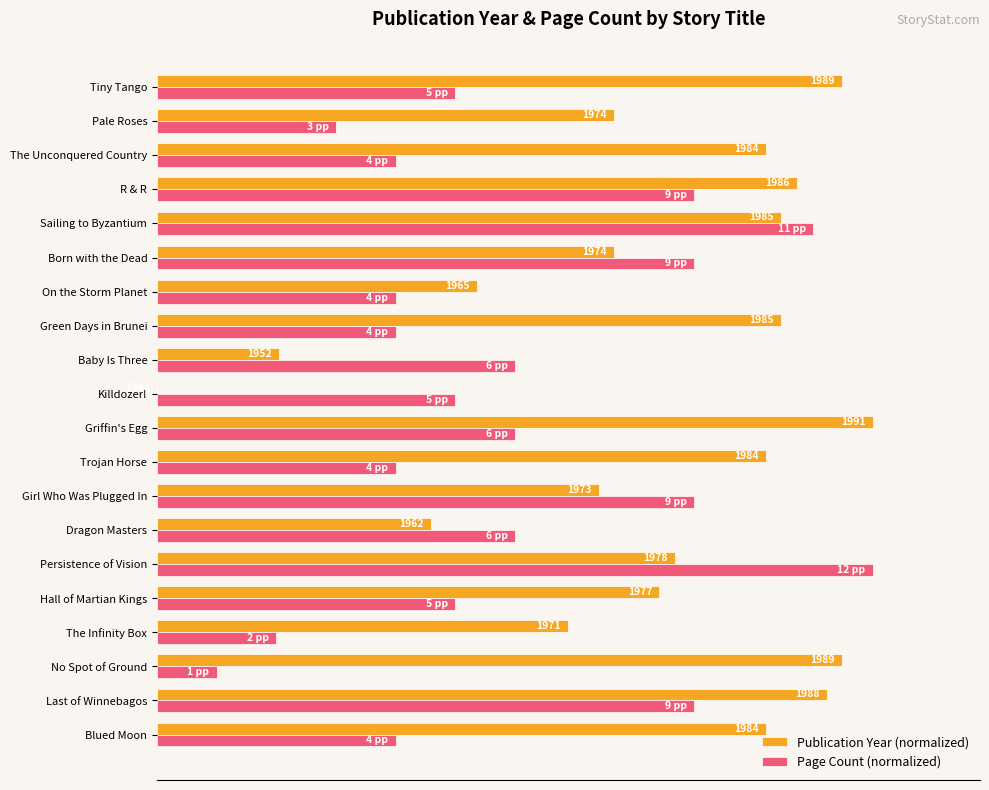

What are all the series names shown in the legend?

Publication Year (normalized), Page Count (normalized)